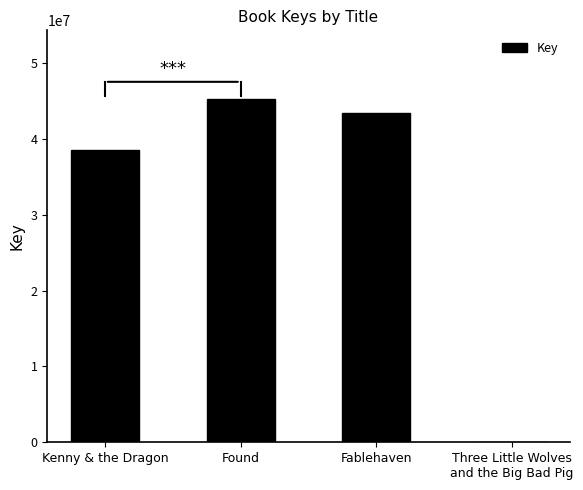

Read the value at Fablehaven, to the nearest 10.

43344640